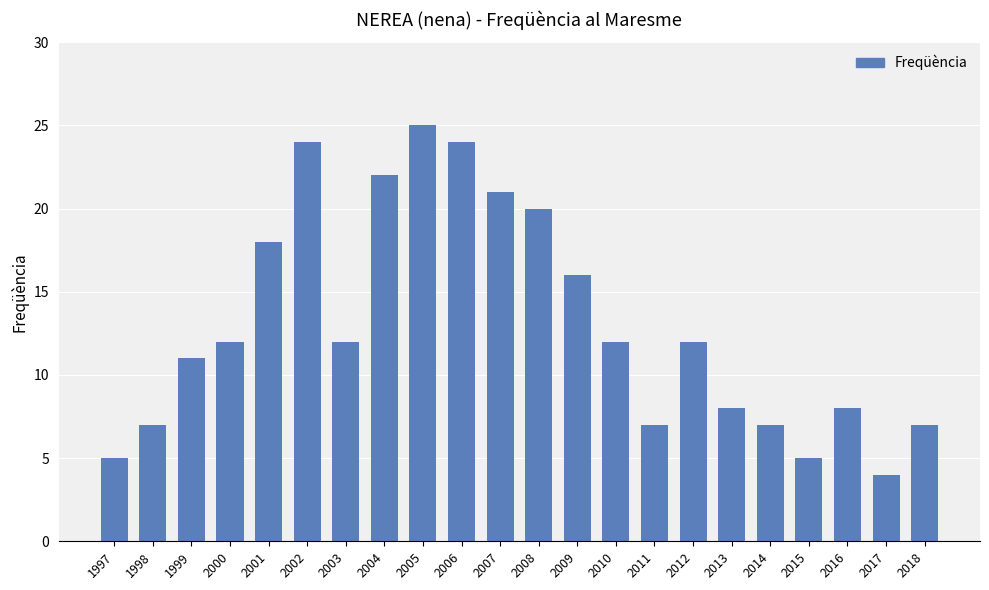

The chart shows a value of 7 at 2014. True or false?

True